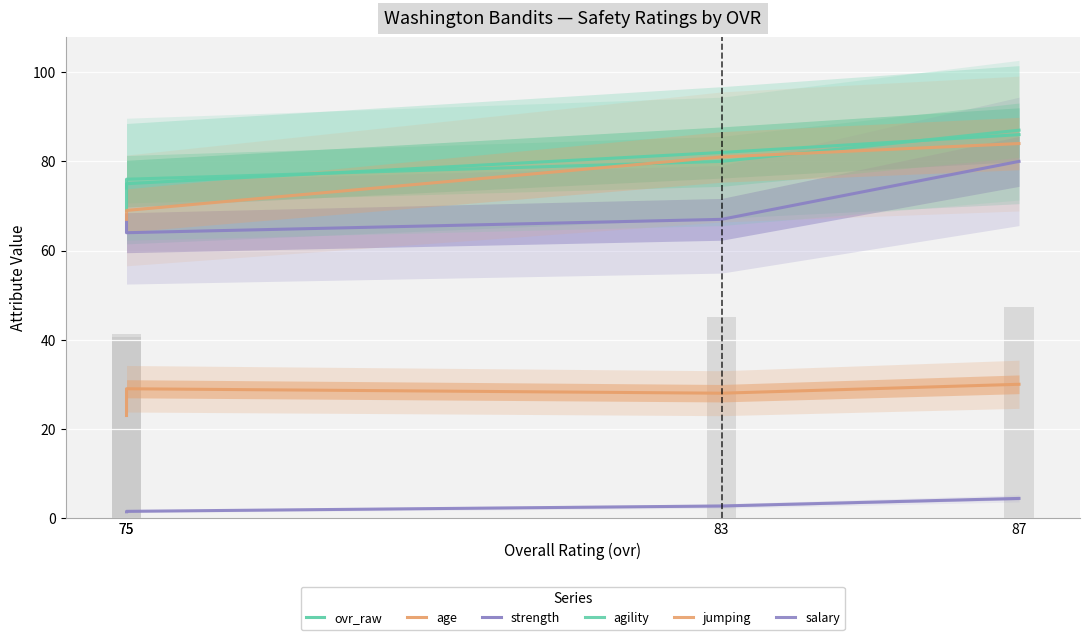

At which label does salary first exceed 2?

83